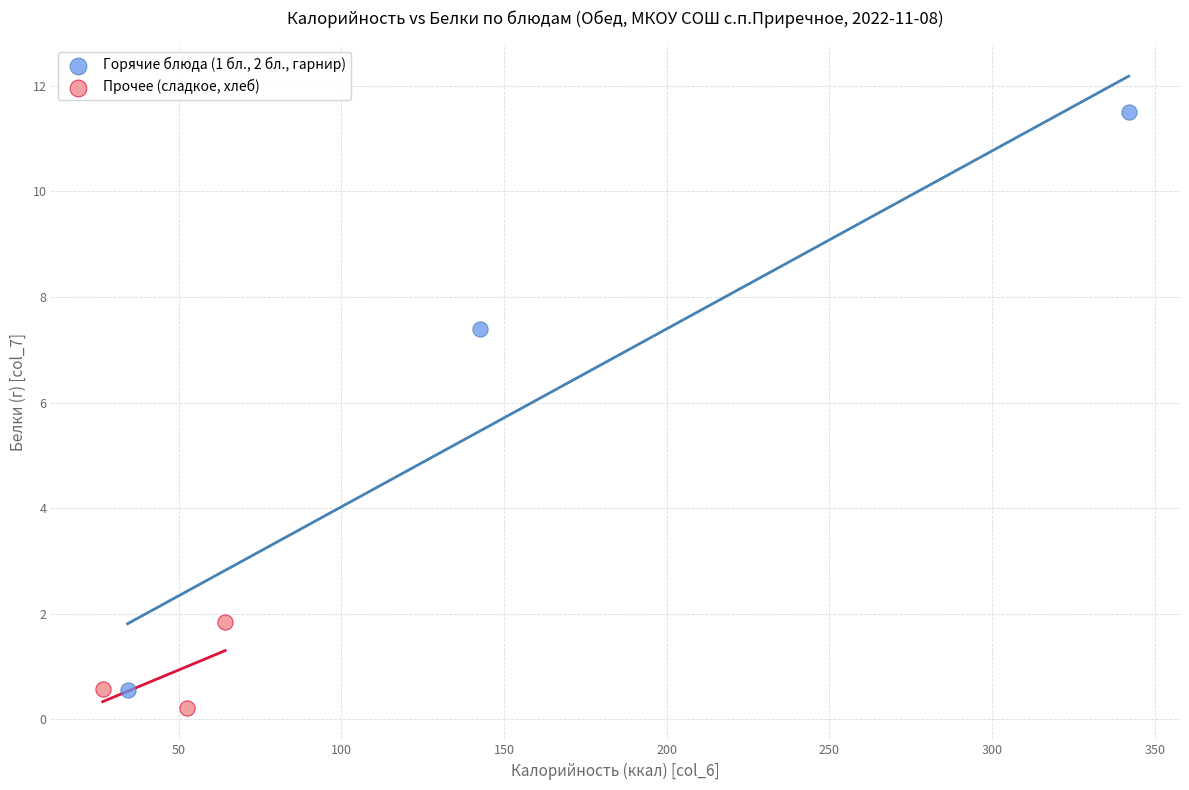

Which series has the largest Y range (max minus min)?

Горячие блюда (1 бл., 2 бл., гарнир)